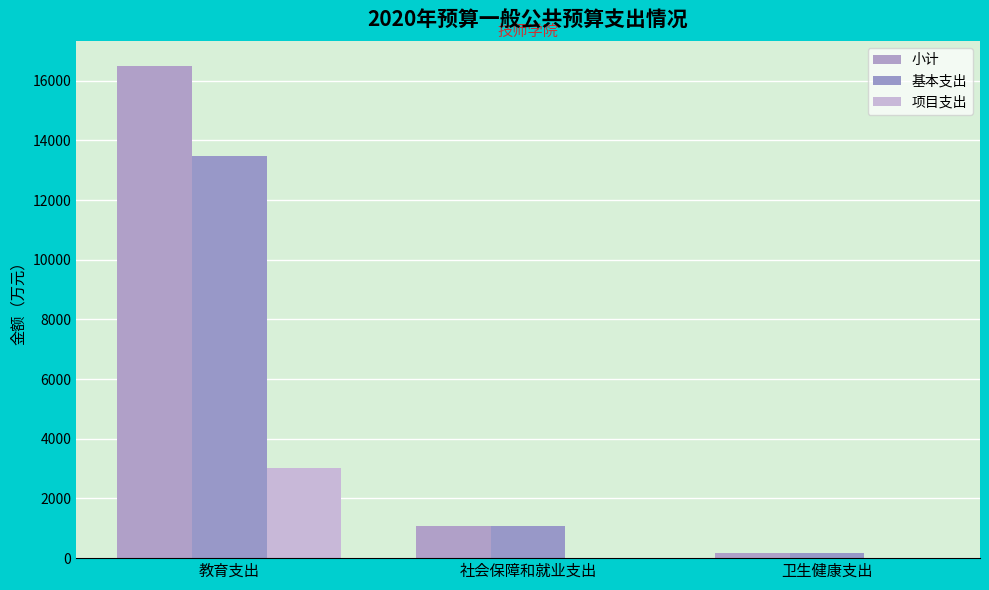

Reading left to right, list all the values displayed in this chart.

小计: 16506.6	1086.0	183.6
基本支出: 13486.6	1086.0	183.6
项目支出: 3020.0	0.0	0.0